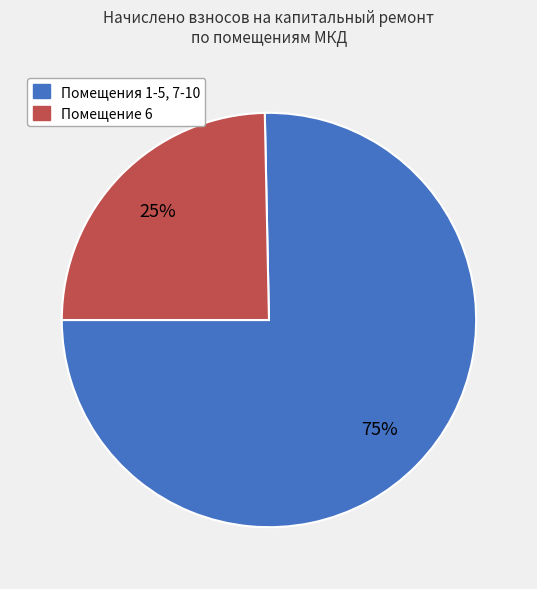

Does any single category account for the majority?

Yes